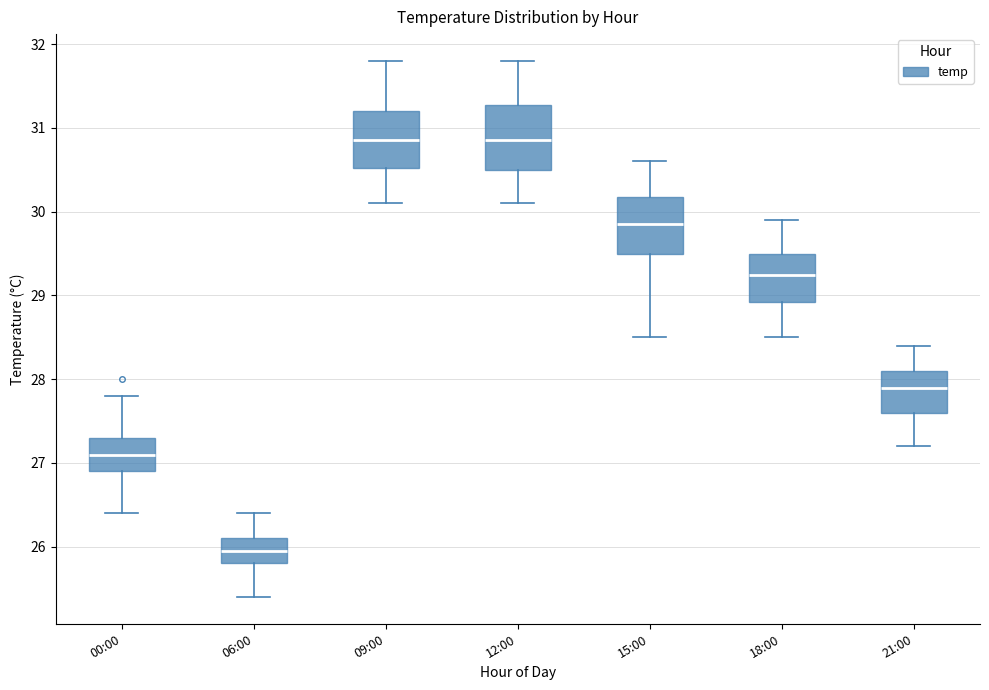

Reading left to right, read every box against the y-axis: the position of its median line, the range the box covers, and the ends of its whiskers. The values are not printed on the chart, so give them approximately, as read against the axis.

00:00: median 27.1, box 26.9 to 27.3, whiskers 26.4 to 27.8
06:00: median 26.0, box 25.8 to 26.1, whiskers 25.4 to 26.4
09:00: median 30.9, box 30.5 to 31.2, whiskers 30.1 to 31.8
12:00: median 30.9, box 30.5 to 31.3, whiskers 30.1 to 31.8
15:00: median 29.9, box 29.5 to 30.2, whiskers 28.5 to 30.6
18:00: median 29.3, box 28.9 to 29.5, whiskers 28.5 to 29.9
21:00: median 27.9, box 27.6 to 28.1, whiskers 27.2 to 28.4